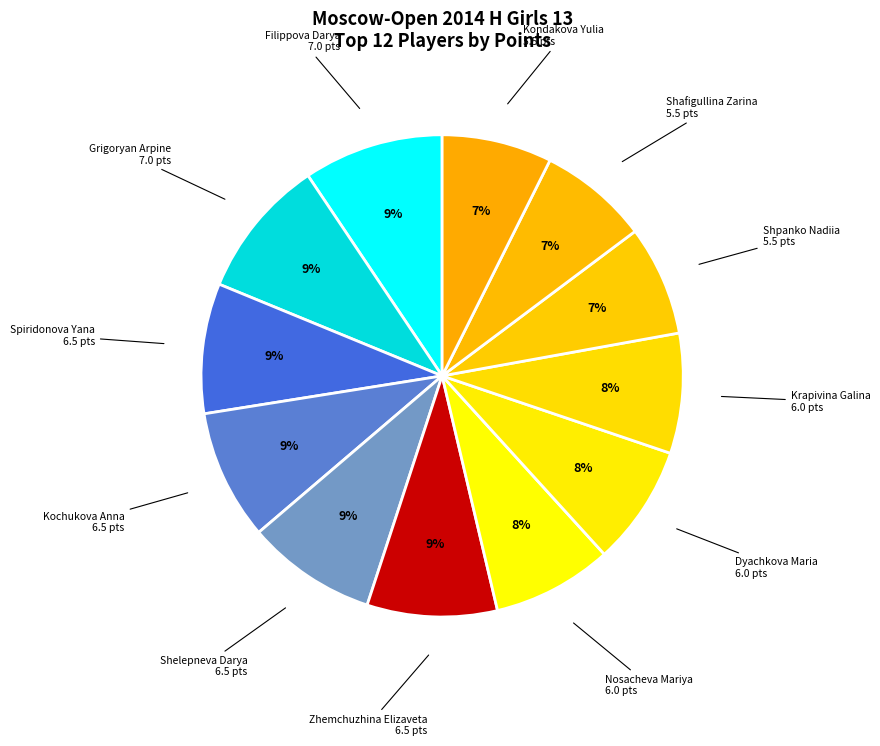

Which has a higher value, Spiridonova Yana or Dyachkova Maria?

Spiridonova Yana